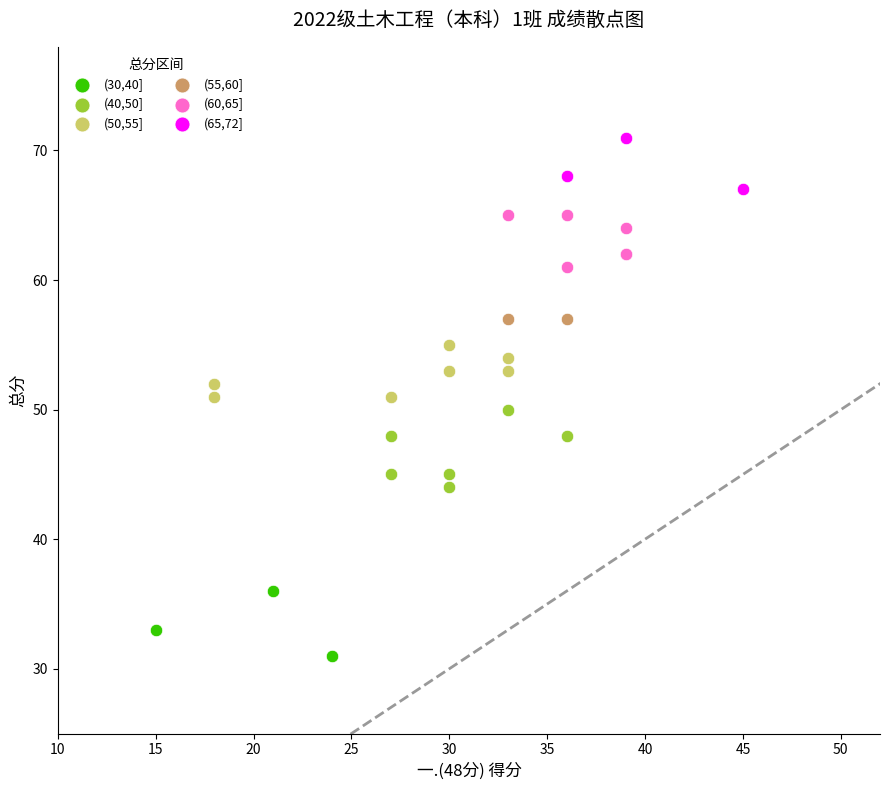

Which series reaches the minimum Y coordinate?

(30,40]